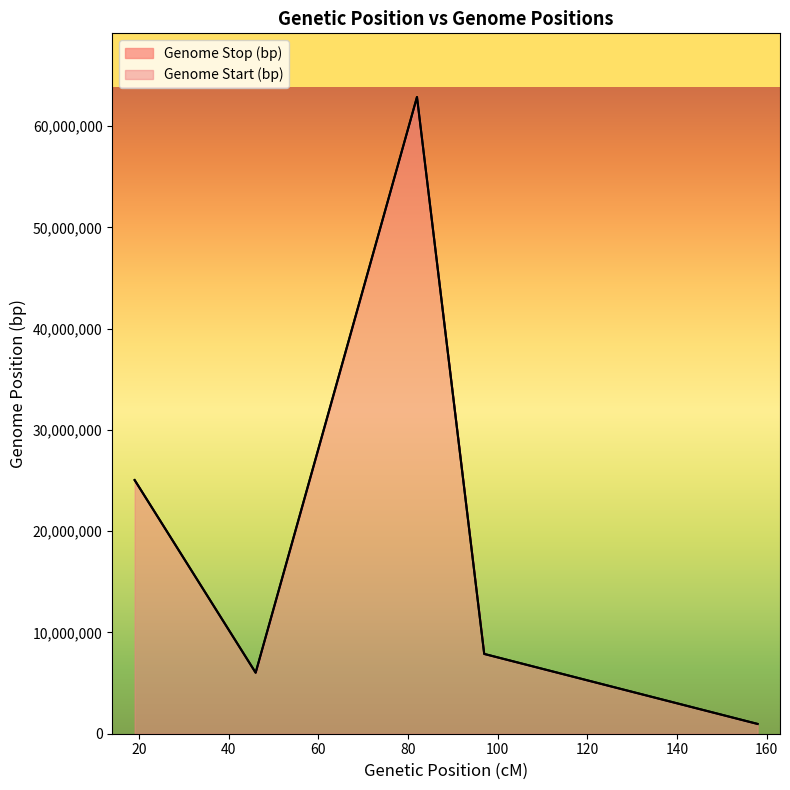

Which has a higher value, 158 or 97?

97